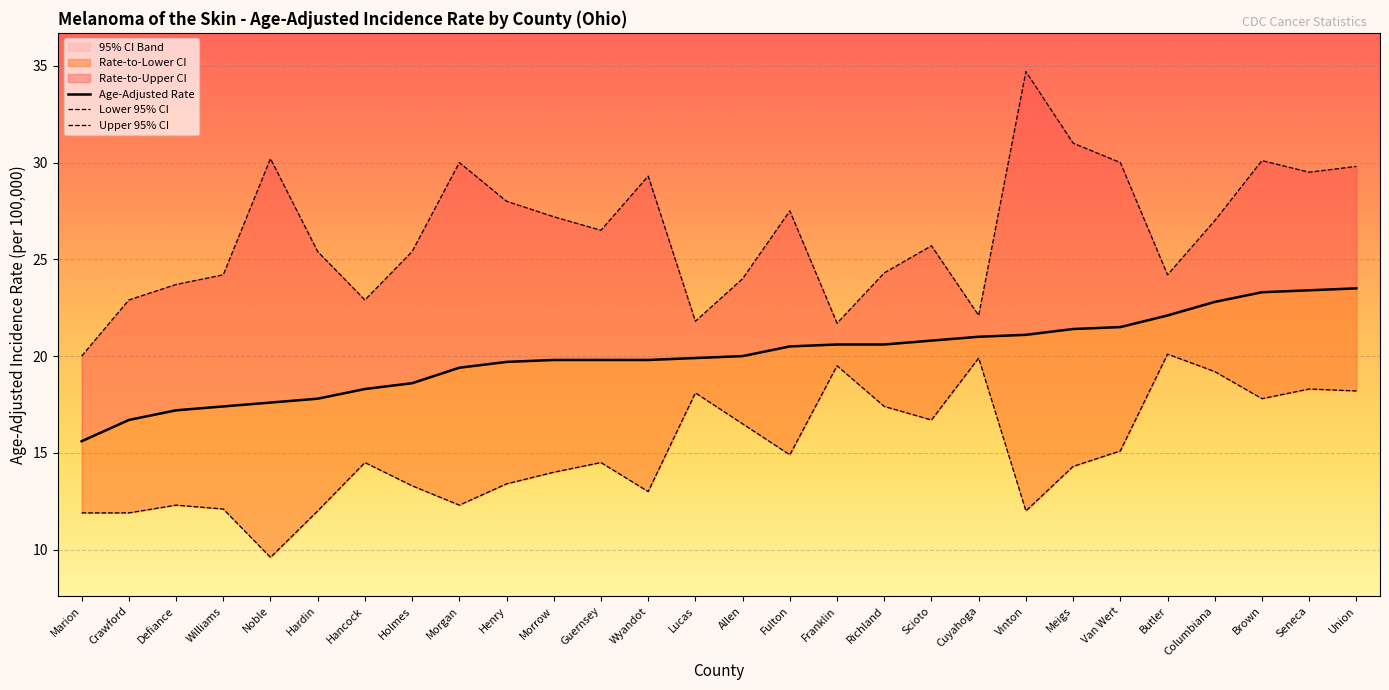

How many lines are shown in the chart?

3